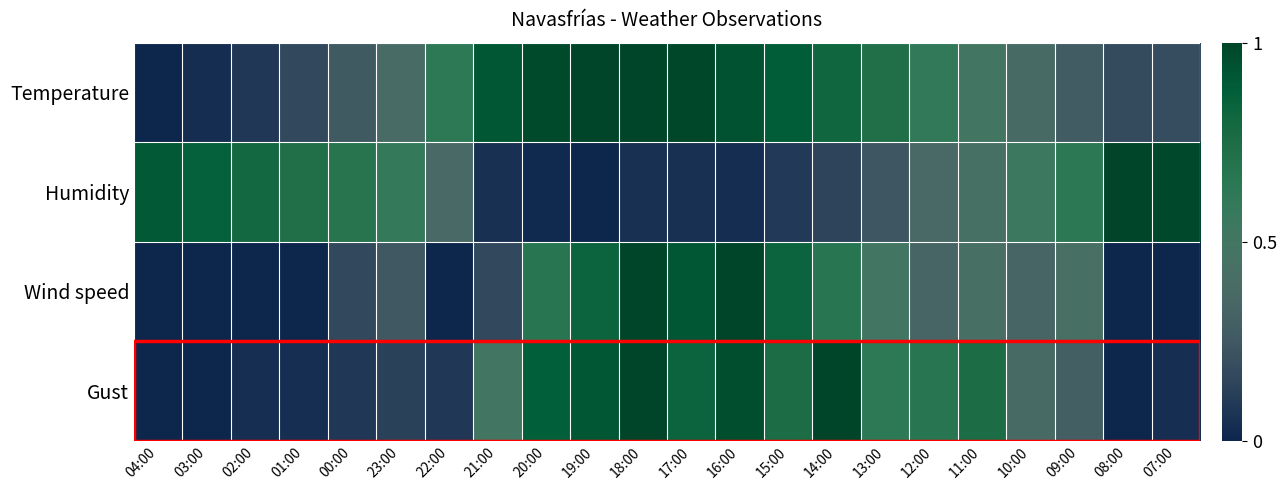

Rank the series at 22:00 from highest to lowest value.

Temperature, Humidity, Gust, Wind speed